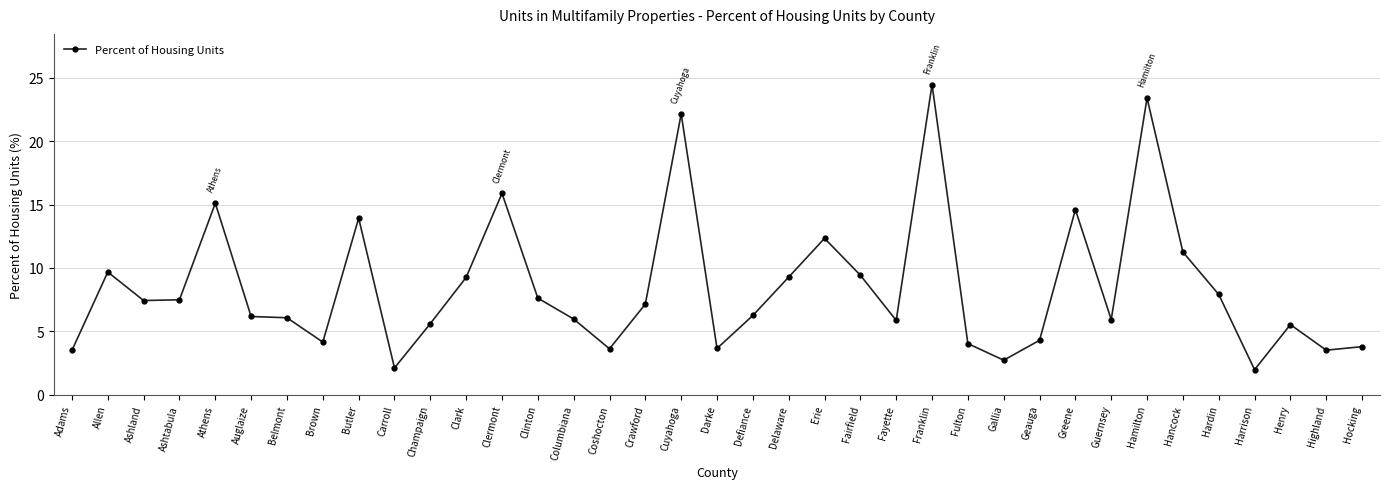

What is the label of the 31st point from the right?

Belmont